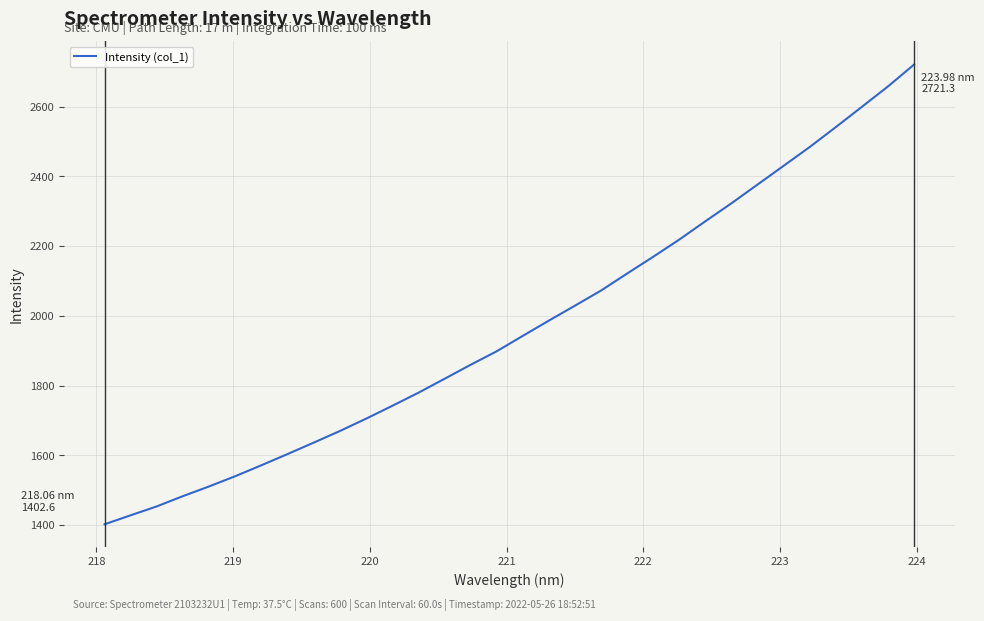

What is the difference between the maximum and minimum values?

1318.7